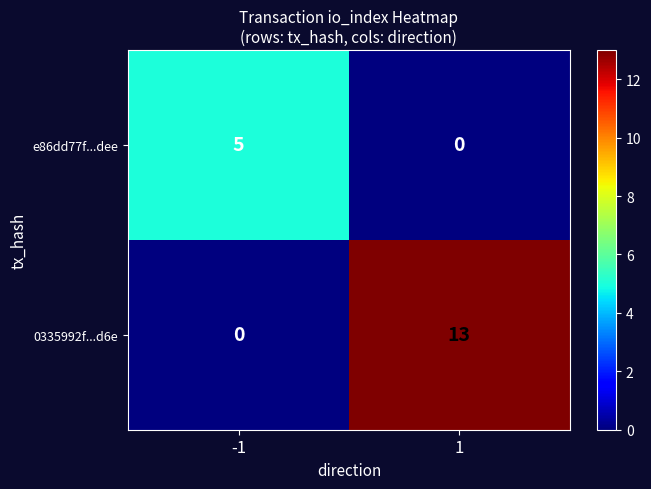

Is it true that 0335992f...d6e equals 0 at -1?

True